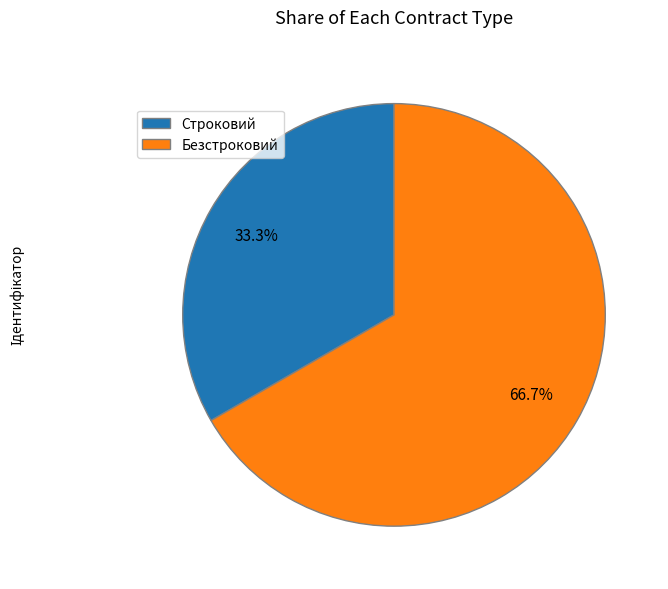

What is the smallest slice in the pie chart?

Строковий